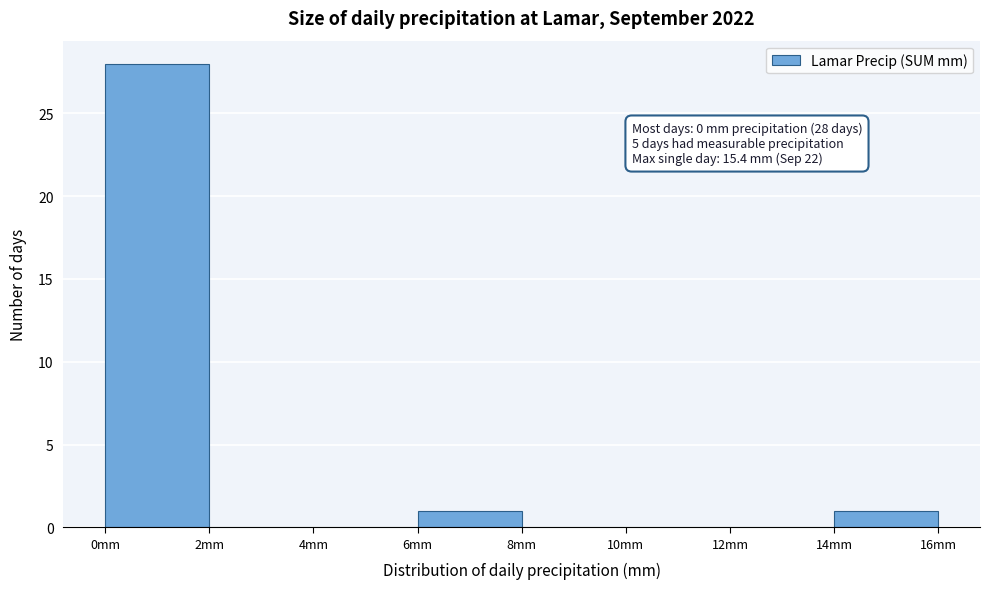

Which range on the x-axis has the tallest bar?

0 to 2